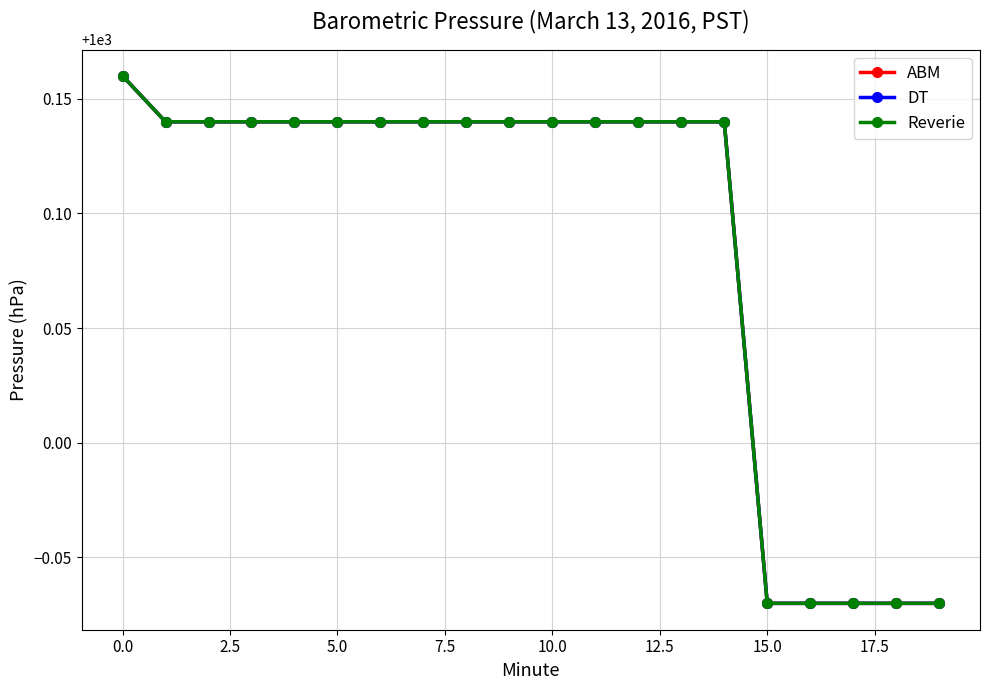

Is this an area chart (filled region under the line)?

No